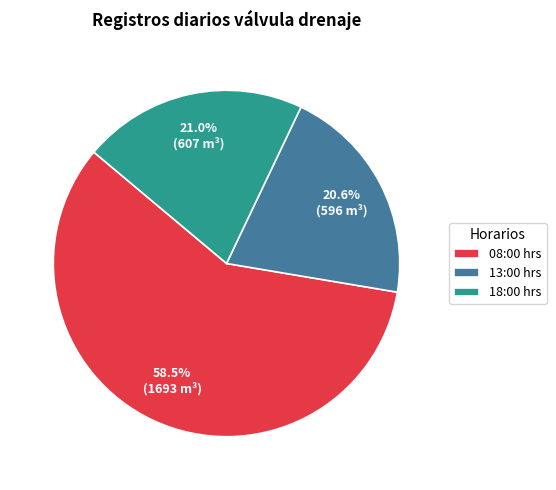

What portion of the pie excludes 13:00 hrs?

79.4%